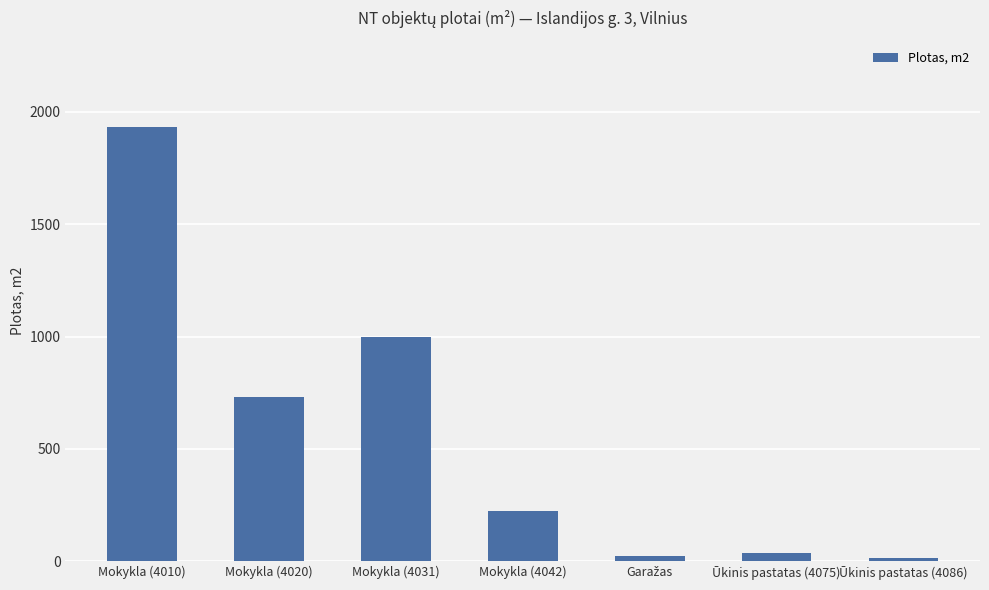

How many data points are less than 222?

3